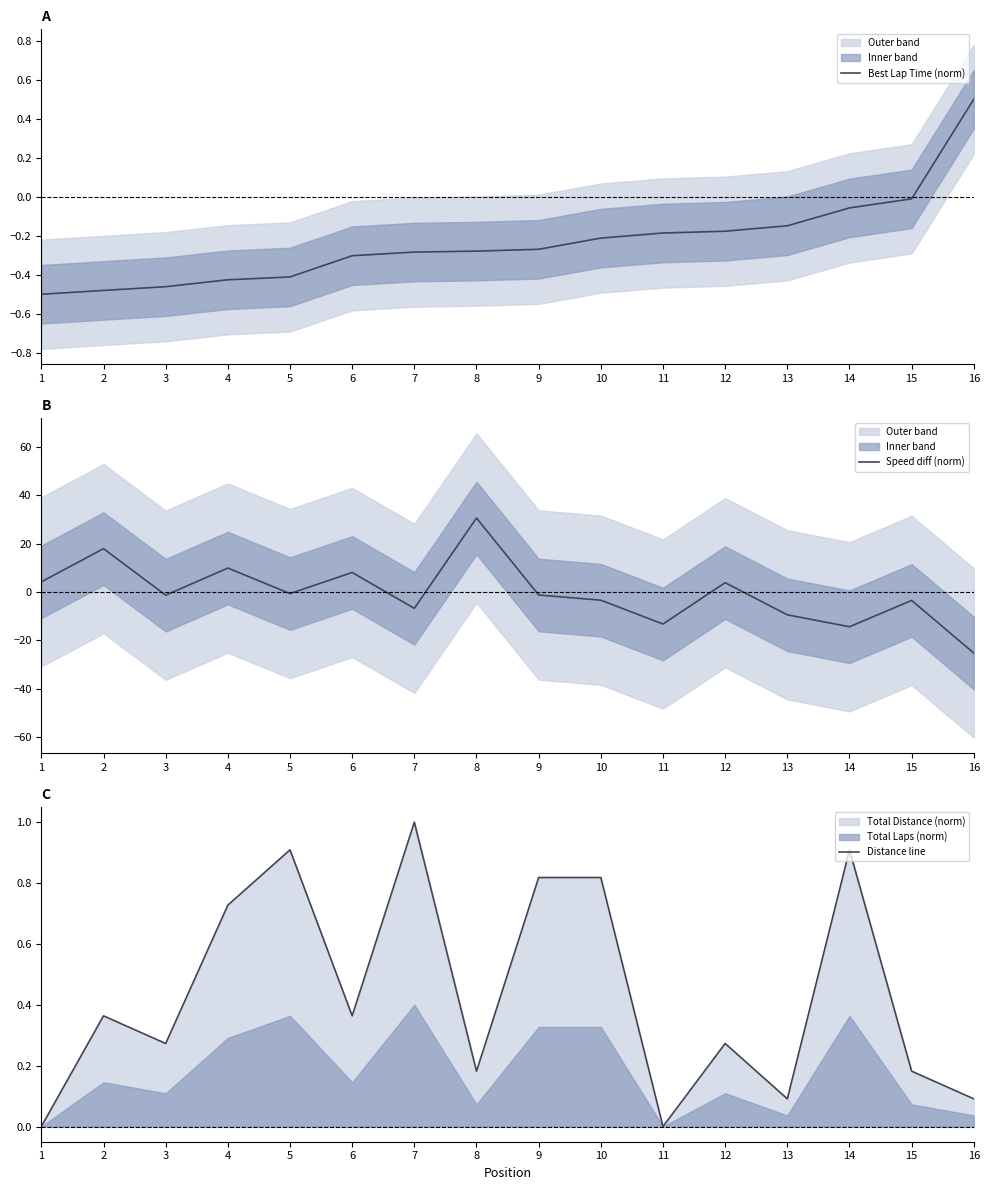

What is the maximum value shown in the chart?

30.6